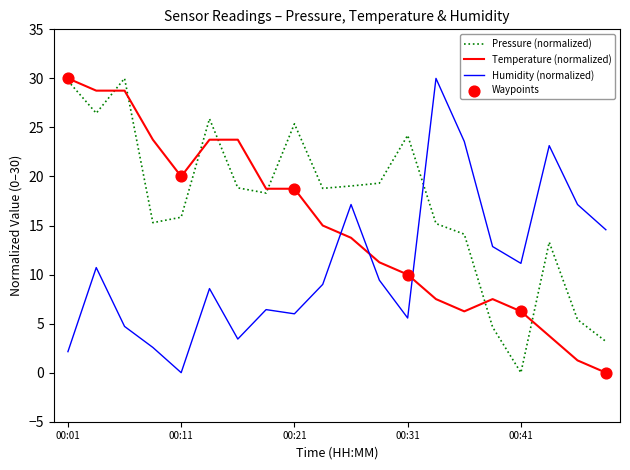

Which series has the largest total across all categories?

Pressure (normalized)